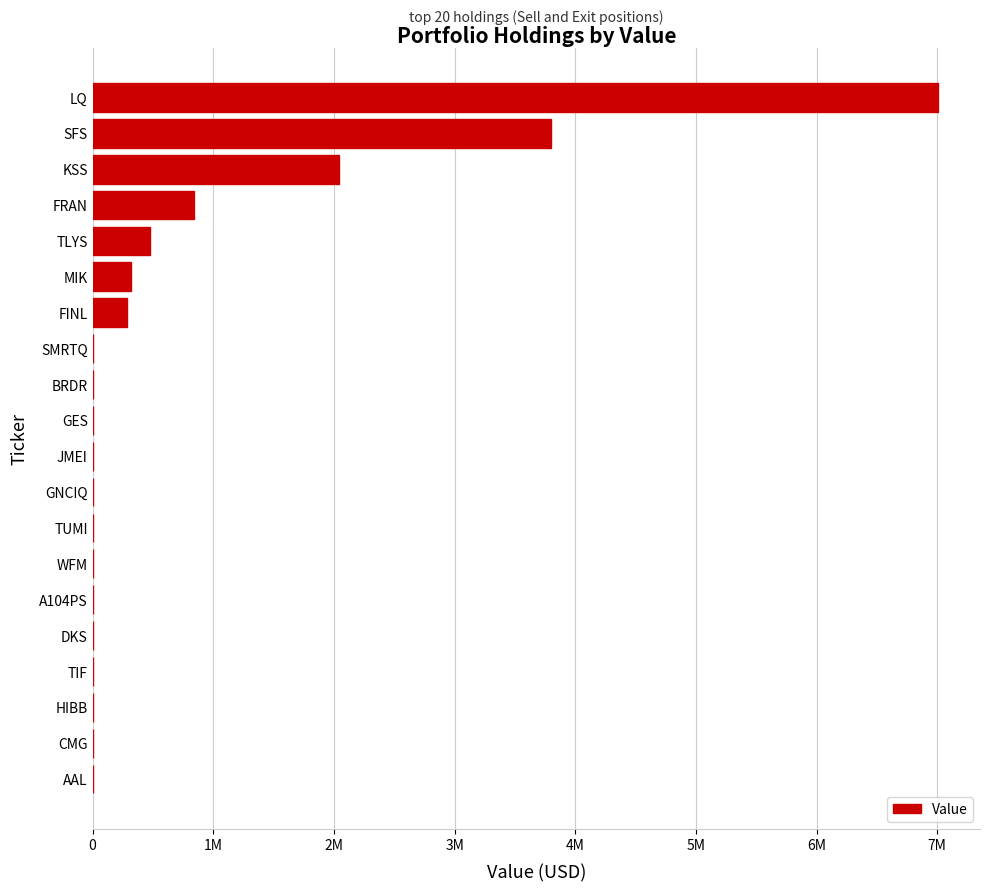

Where is the data nearest to the value 3502000?

SFS